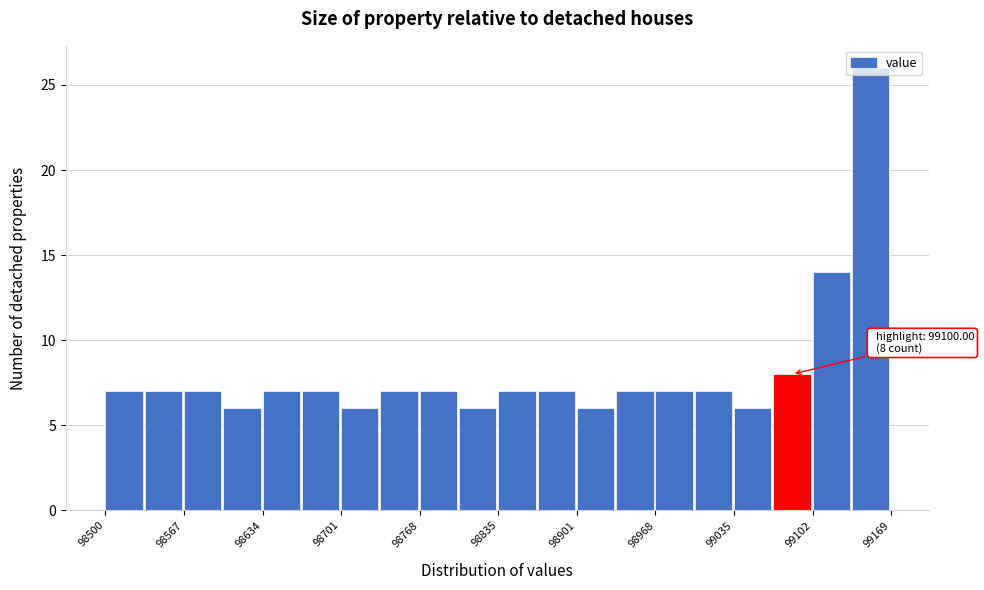

Read against the x-axis, roughly where is the centre of the tallest bar?

99150